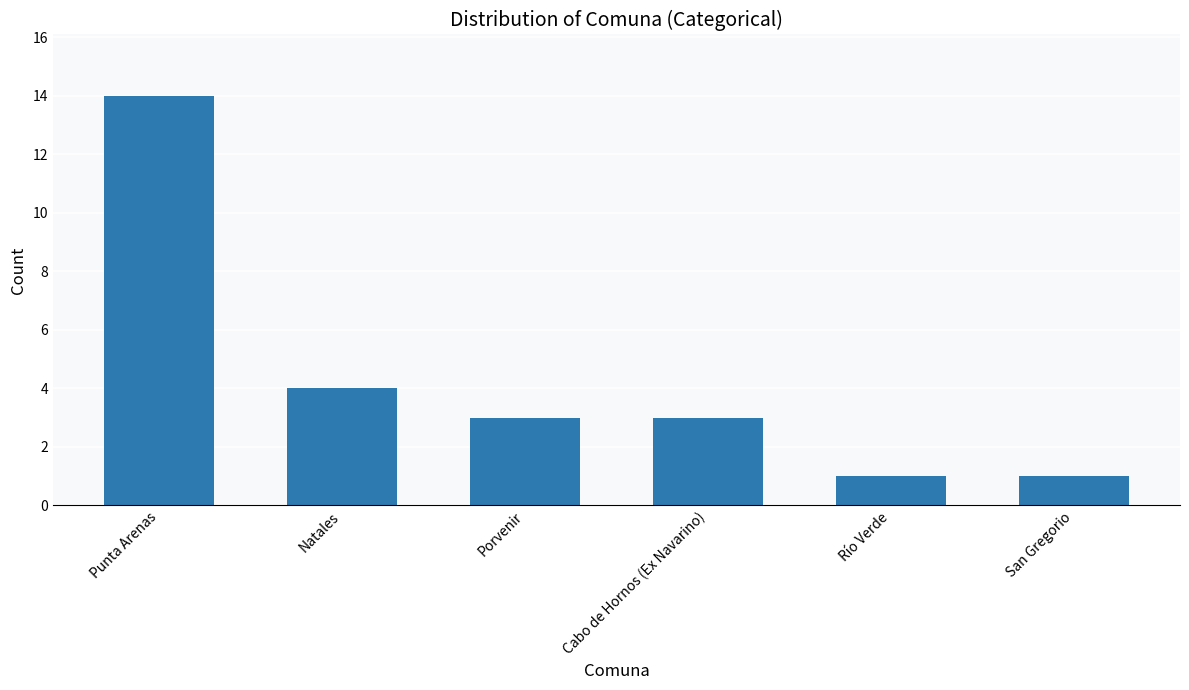

Is it true that the value at Río Verde is 0?

False